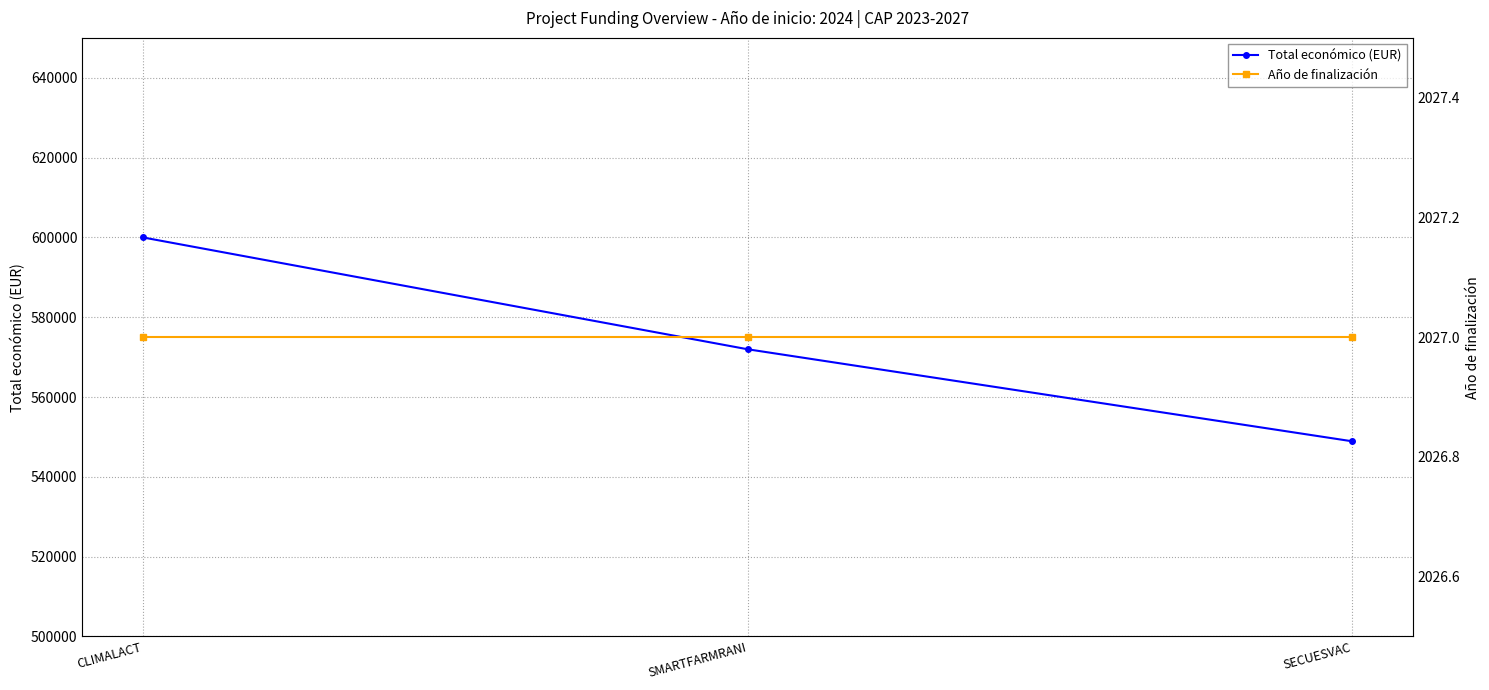

Which has a higher value, SMARTFARMRANI or CLIMALACT?

CLIMALACT